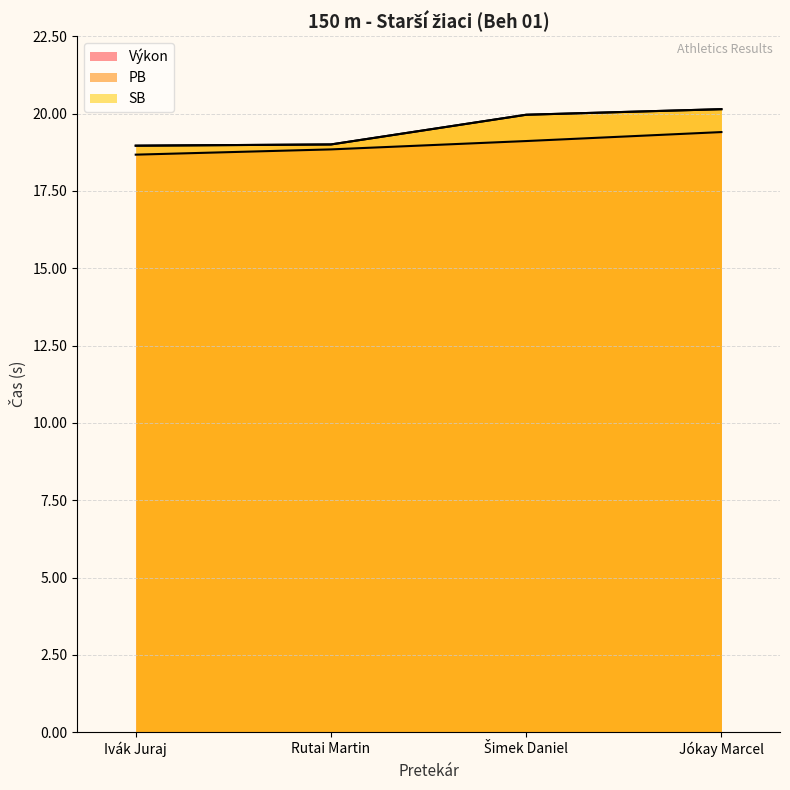

Where is SB nearest to the value 19?

Rutai Martin